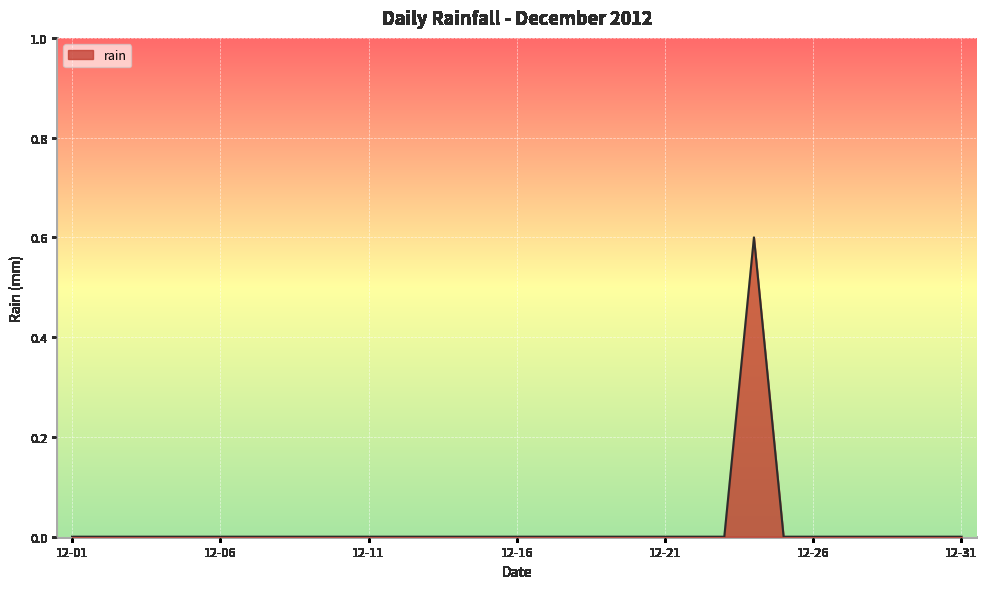

What is the difference between the maximum and minimum values?

0.6